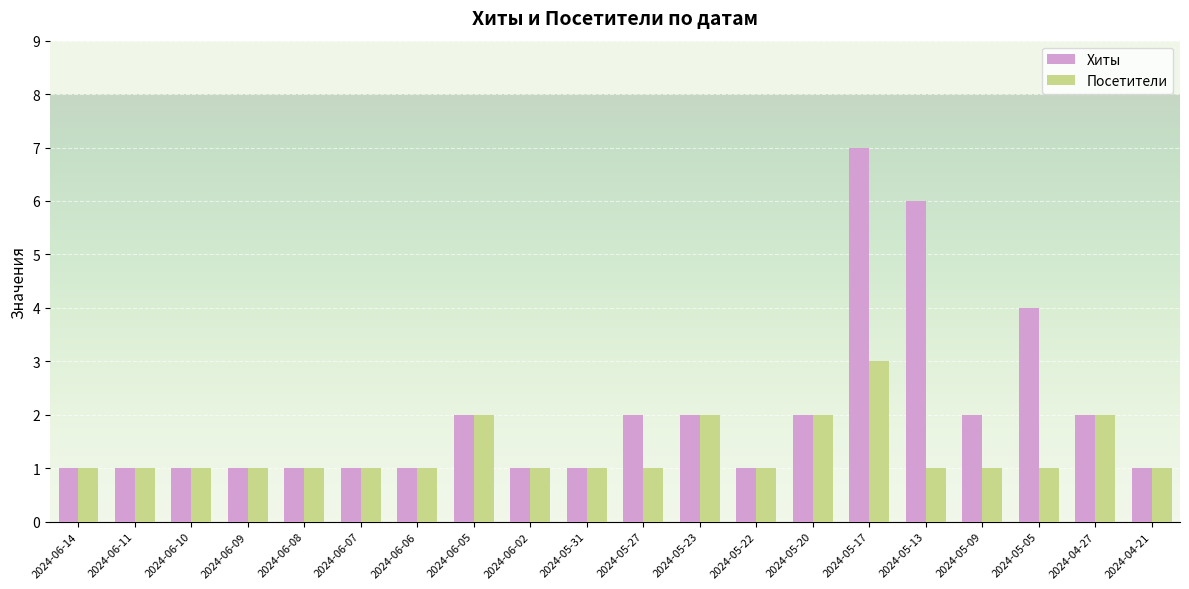

Reading left to right, list all the values displayed in this chart.

Хиты: 2024-06-14=1	2024-06-11=1	2024-06-10=1	2024-06-09=1	2024-06-08=1	2024-06-07=1	2024-06-06=1	2024-06-05=2	2024-06-02=1	2024-05-31=1	2024-05-27=2	2024-05-23=2	2024-05-22=1	2024-05-20=2	2024-05-17=7	2024-05-13=6	2024-05-09=2	2024-05-05=4	2024-04-27=2	2024-04-21=1
Посетители: 2024-06-14=1	2024-06-11=1	2024-06-10=1	2024-06-09=1	2024-06-08=1	2024-06-07=1	2024-06-06=1	2024-06-05=2	2024-06-02=1	2024-05-31=1	2024-05-27=1	2024-05-23=2	2024-05-22=1	2024-05-20=2	2024-05-17=3	2024-05-13=1	2024-05-09=1	2024-05-05=1	2024-04-27=2	2024-04-21=1